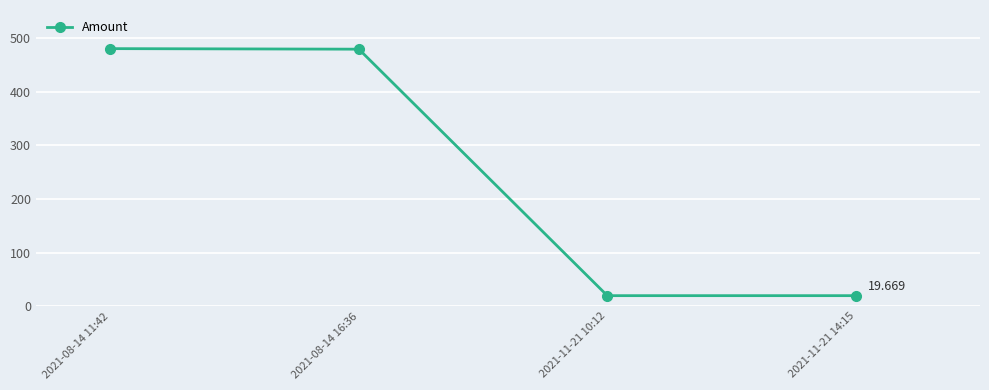

True or false: the data shows 19.7 at 2021-11-21 10:12.

True